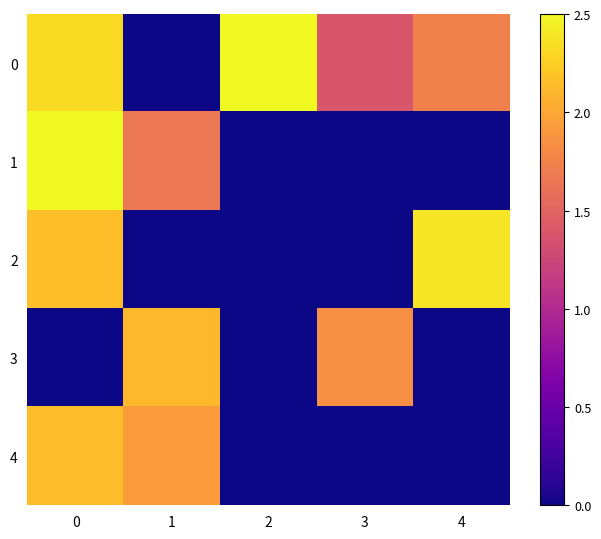

At 4, list the series in order from largest to smallest.

2, 0, 1, 3, 4